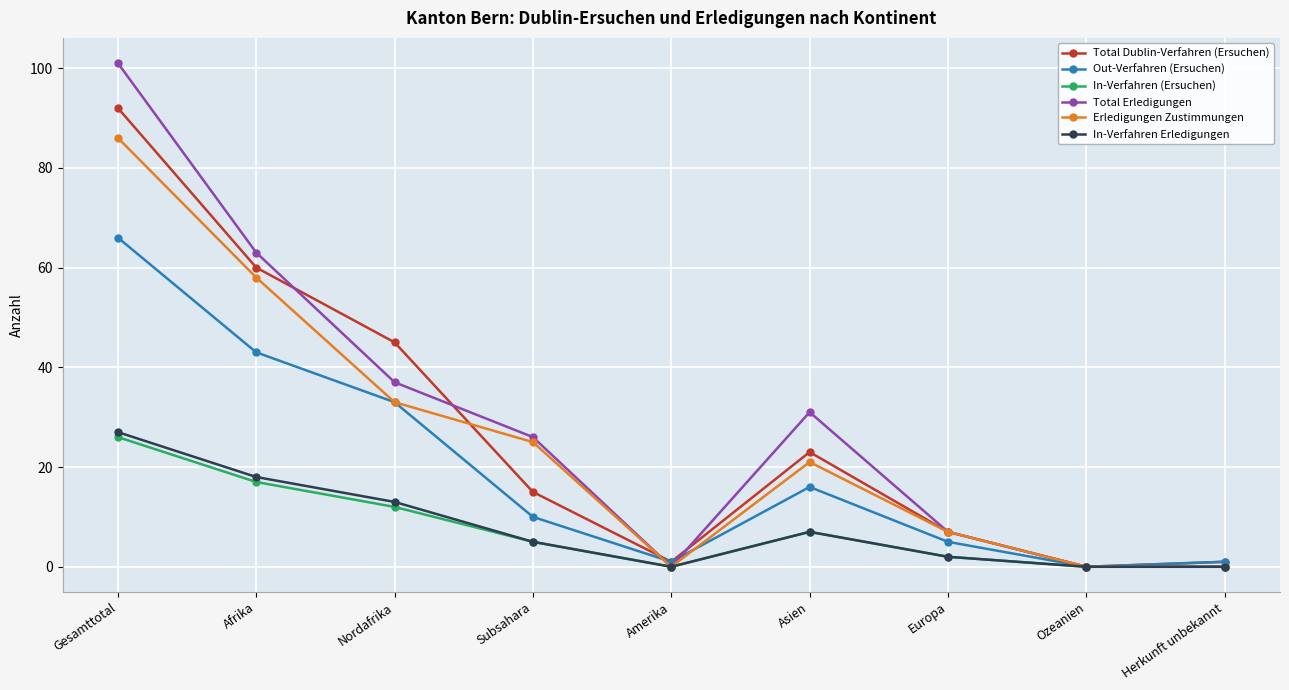

What is the difference between the second highest and minimum values in the Total Dublin-Verfahren (Ersuchen) series?

60